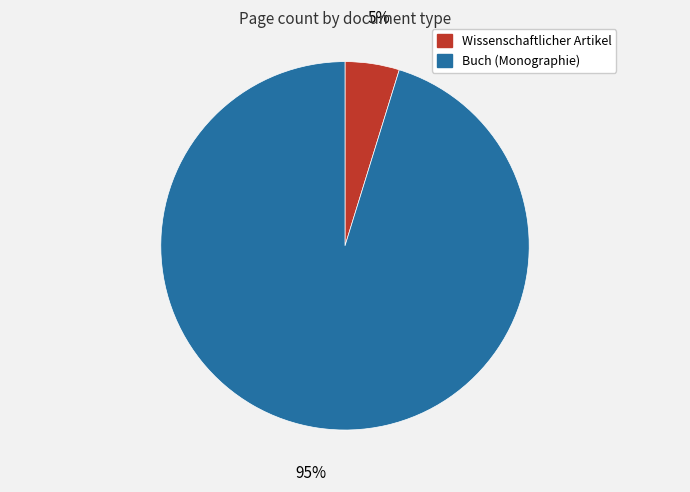

Does any single category account for the majority?

Yes